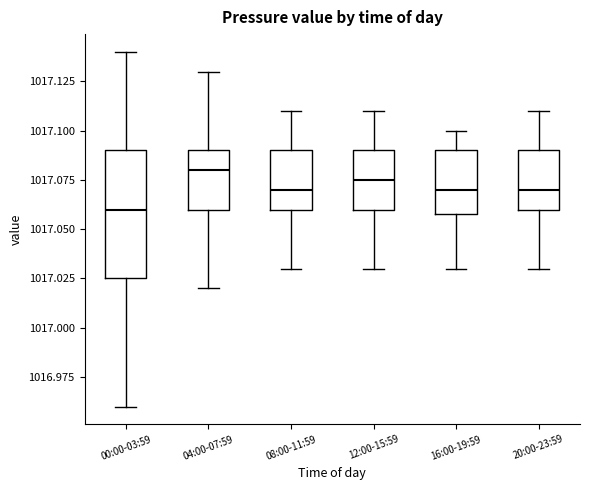

Which box has the lowest median line?

00:00-03:59